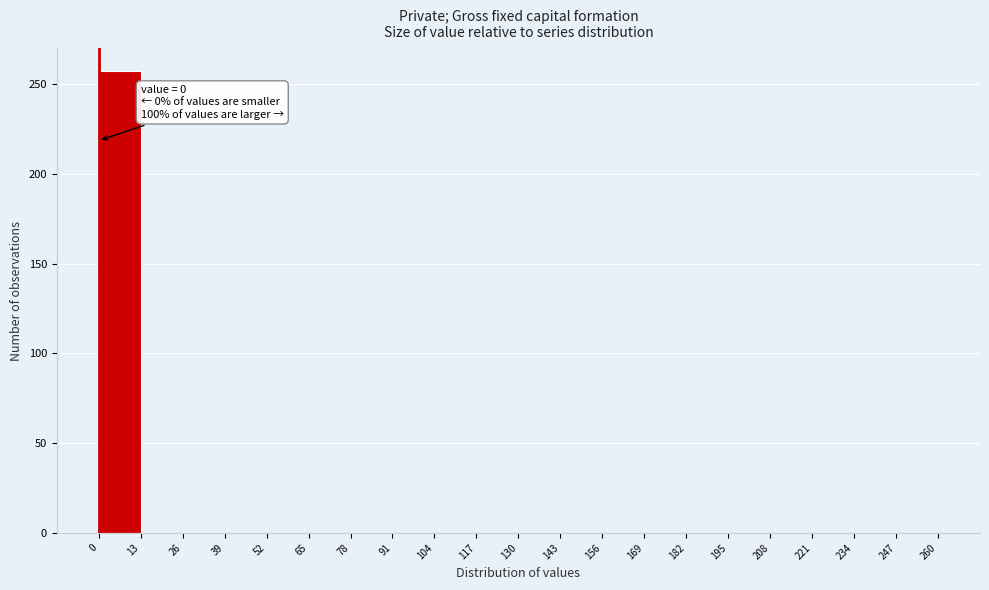

Which range on the x-axis has the tallest bar?

0 to 13